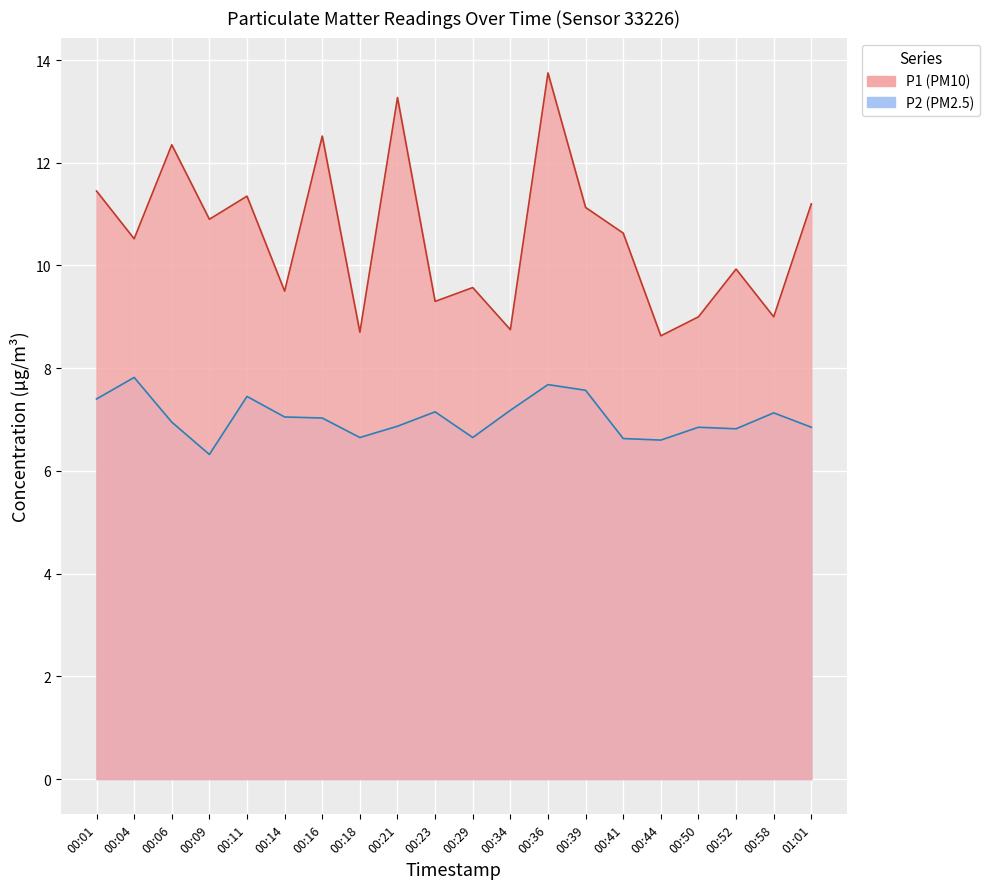

What is the total value across all series at 00:58?

16.1